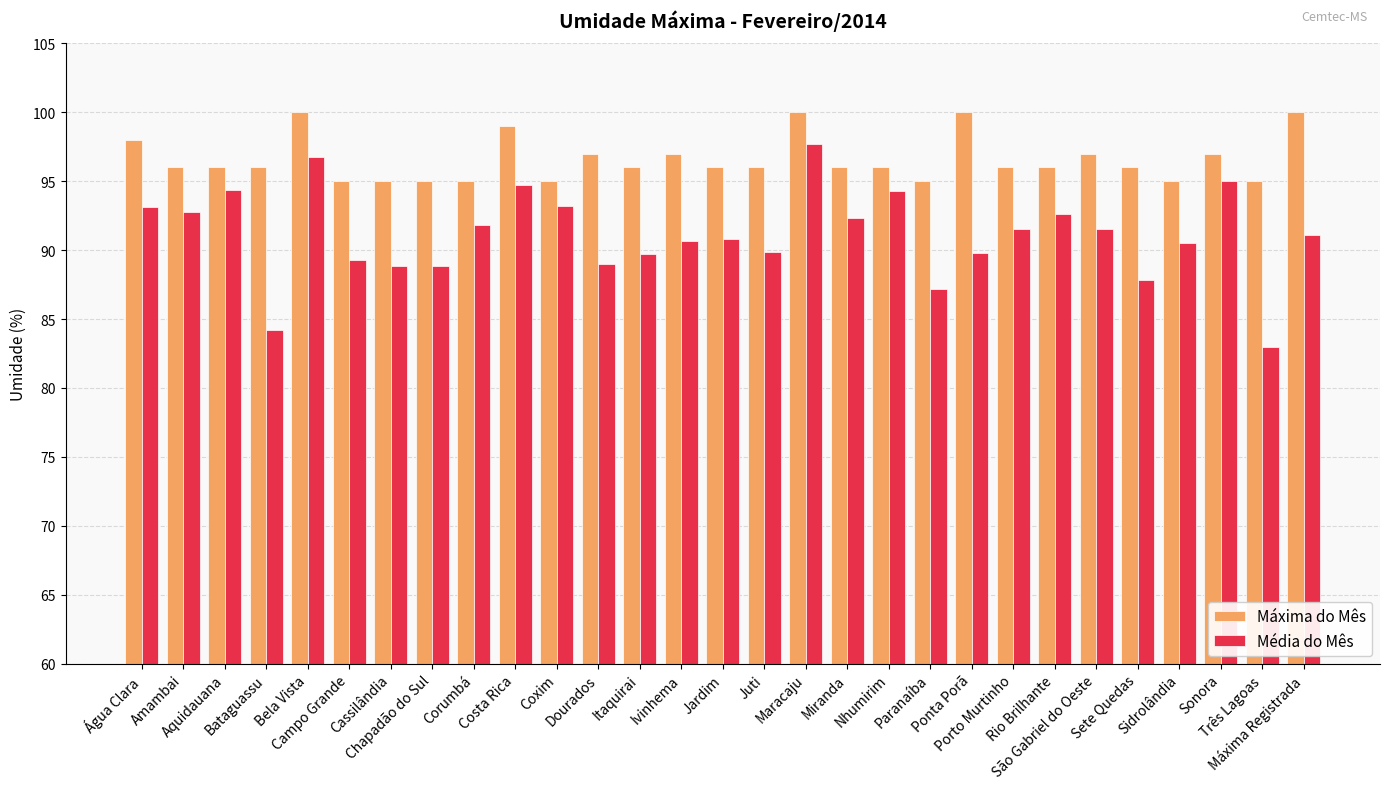

Read the Média do Mês value at Água Clara.

93.1